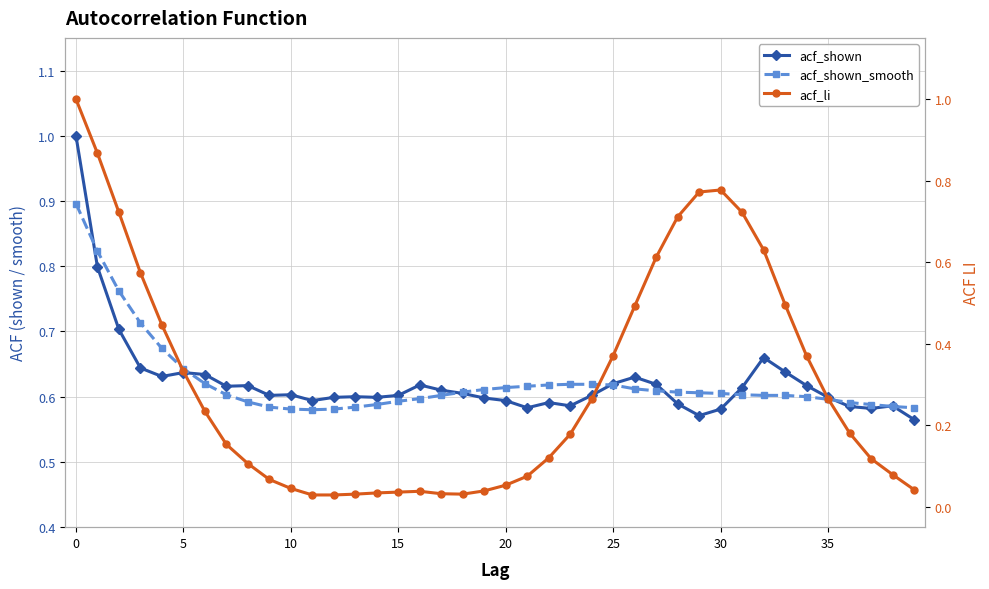

Reading right to left, transcribe all the data shown in this chart.

acf_shown: 0.6	0.6	0.6	0.6	0.6	0.6	0.6	0.7	0.6	0.6	0.6	0.6	0.6	0.6	0.6	0.6	0.6	0.6	0.6	0.6	0.6	0.6	0.6	0.6	0.6	0.6	0.6	0.6	0.6	0.6	0.6	0.6	0.6	0.6	0.6	0.6	0.6	0.7	0.8	1.0
acf_shown_smooth: 0.6	0.6	0.6	0.6	0.6	0.6	0.6	0.6	0.6	0.6	0.6	0.6	0.6	0.6	0.6	0.6	0.6	0.6	0.6	0.6	0.6	0.6	0.6	0.6	0.6	0.6	0.6	0.6	0.6	0.6	0.6	0.6	0.6	0.6	0.6	0.7	0.7	0.8	0.8	0.9
acf_li: 0.0	0.1	0.1	0.2	0.3	0.4	0.5	0.6	0.7	0.8	0.8	0.7	0.6	0.5	0.4	0.3	0.2	0.1	0.1	0.1	0.0	0.0	0.0	0.0	0.0	0.0	0.0	0.0	0.0	0.0	0.1	0.1	0.2	0.2	0.3	0.4	0.6	0.7	0.9	1.0